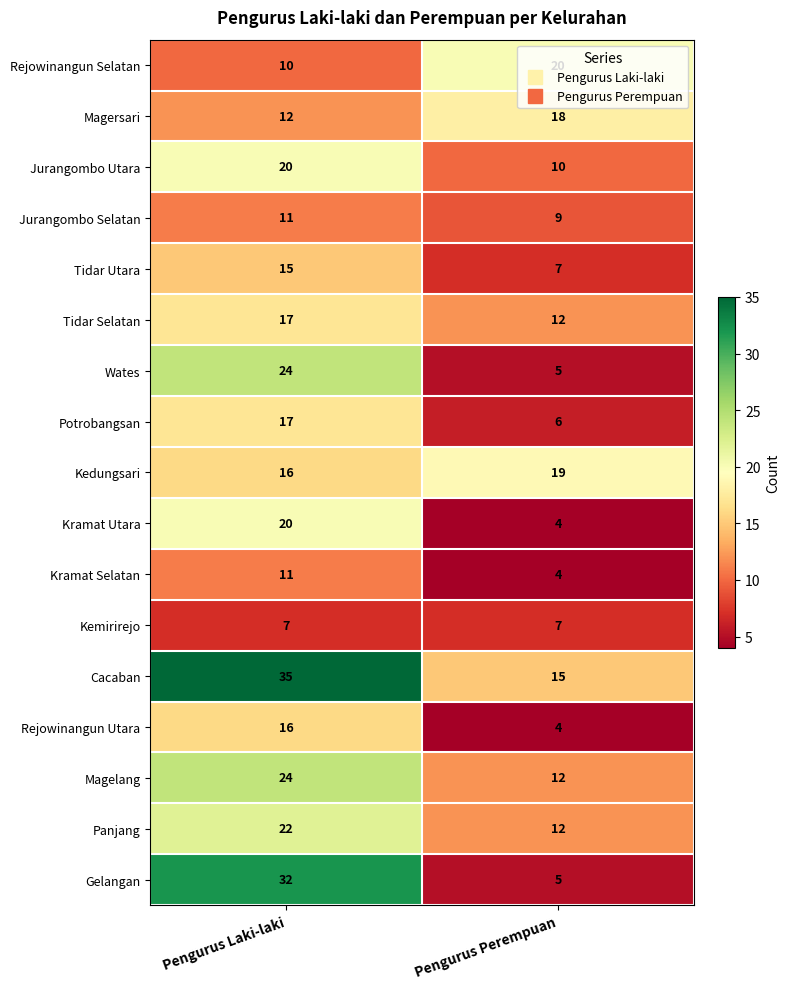

What is the minimum value for Potrobangsan?

6